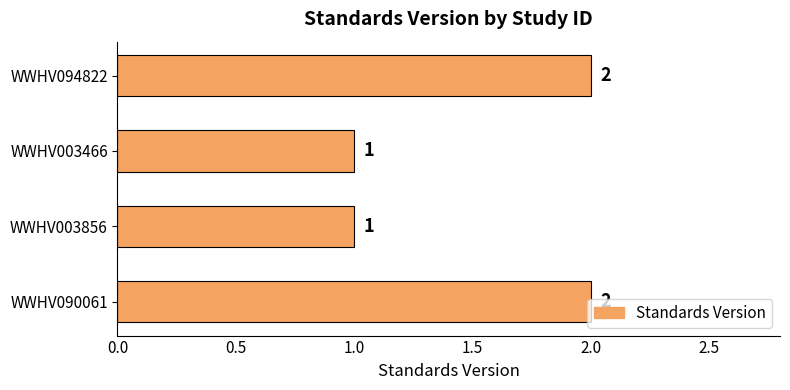

What position from the bottom is WWHV090061?

1